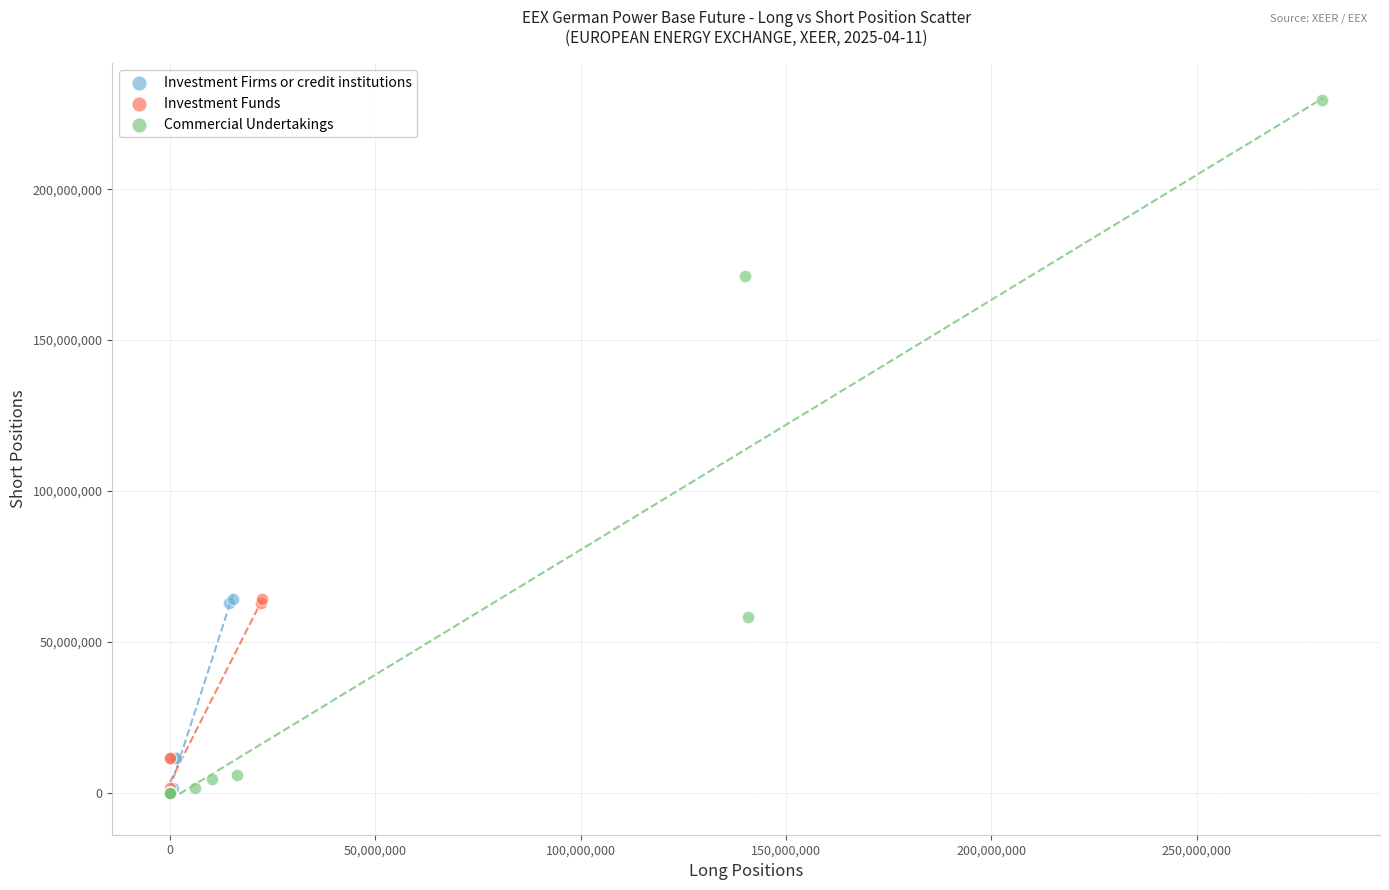

Which series has the widest spread of Y values?

Commercial Undertakings